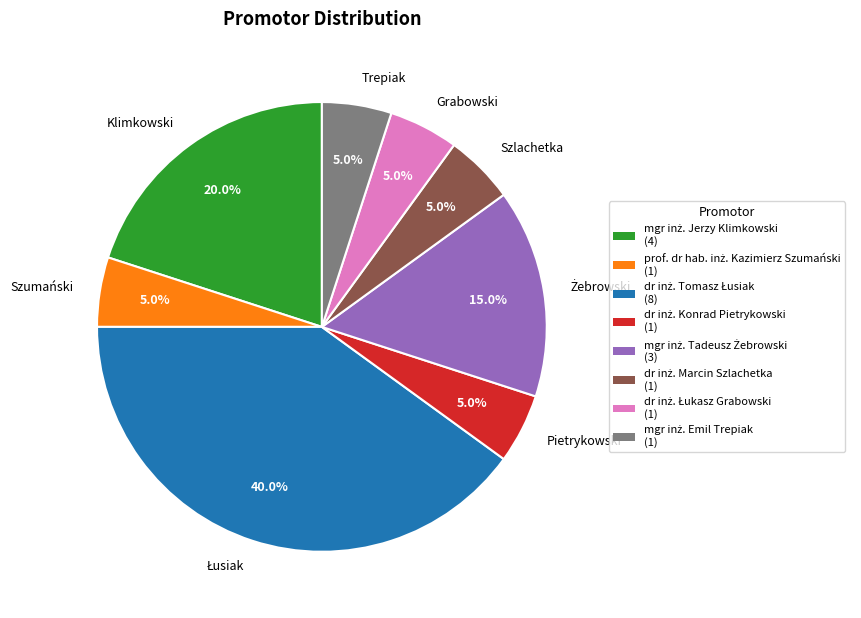

Combined, what portion of the pie is Pietrykowski and Klimkowski?

25.0%